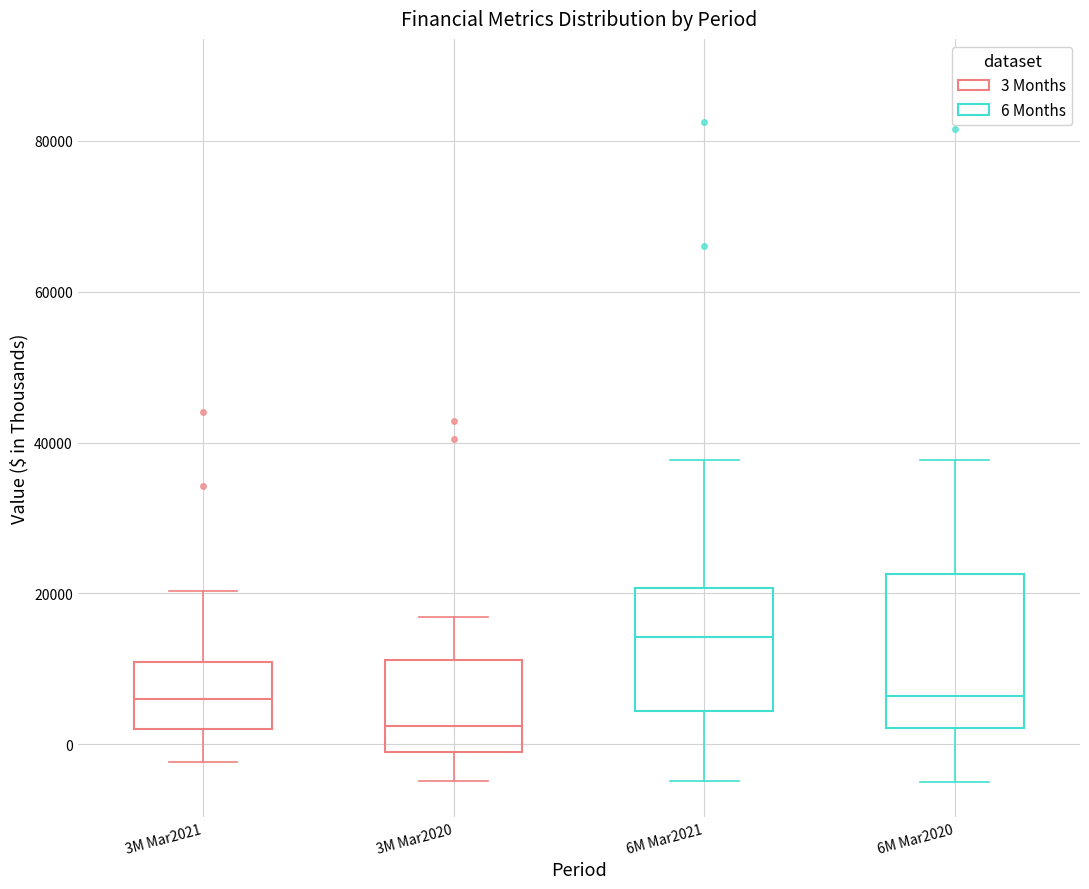

Which box is the tallest, from its lower edge to its upper edge?

6M Mar2020